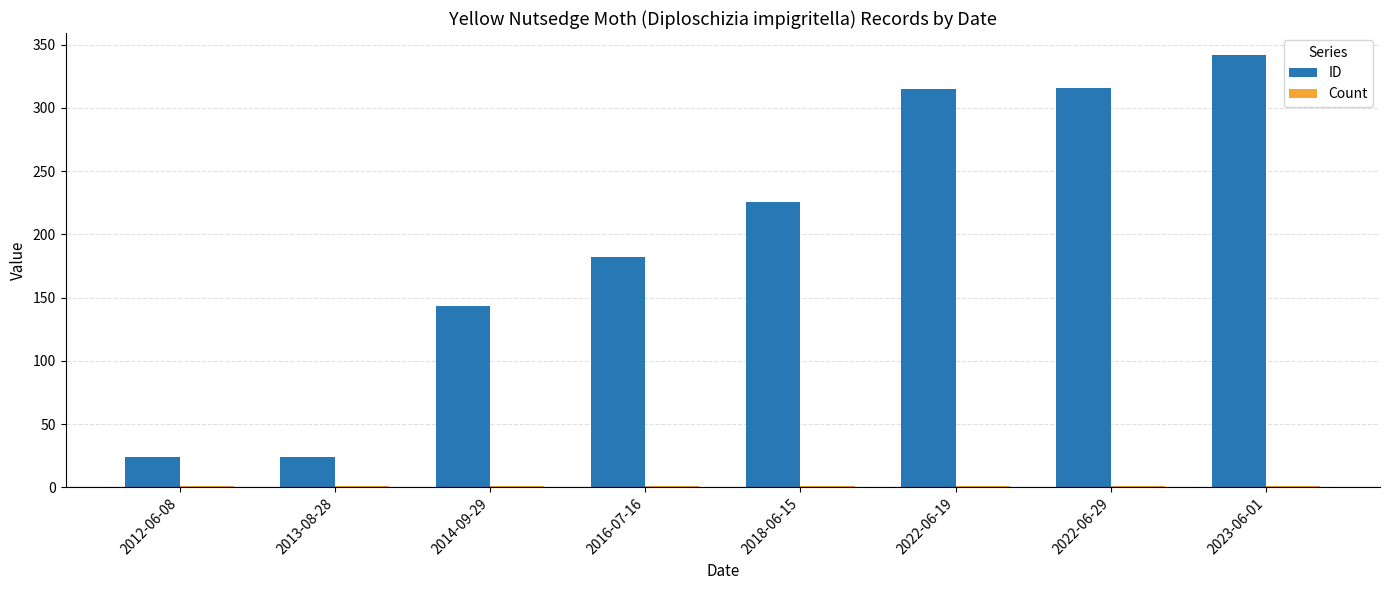

Which series has the largest range (max minus min)?

ID